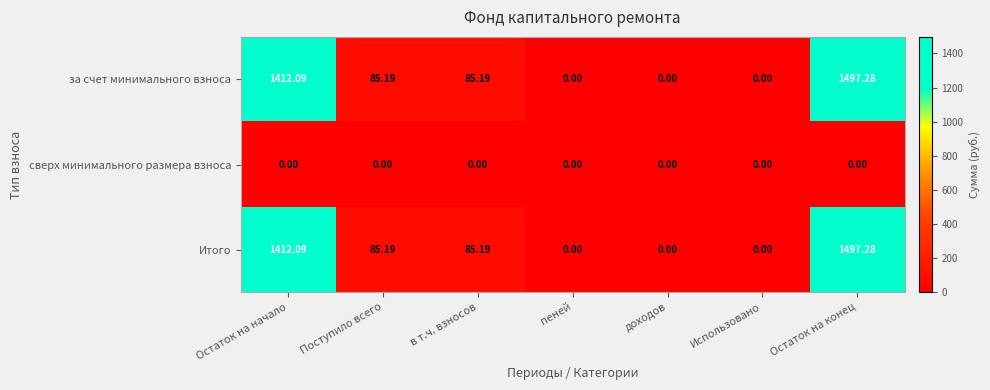

At which label does Итого reach its peak?

Остаток на конец